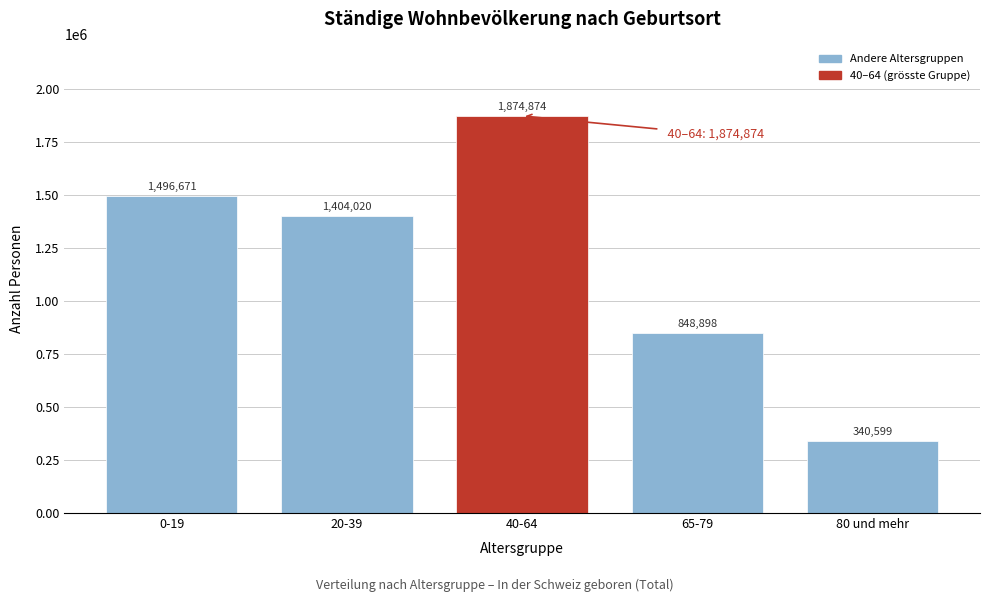

Reading left to right, transcribe all the data shown in this chart.

1496671	1404020	1874874	848898	340599